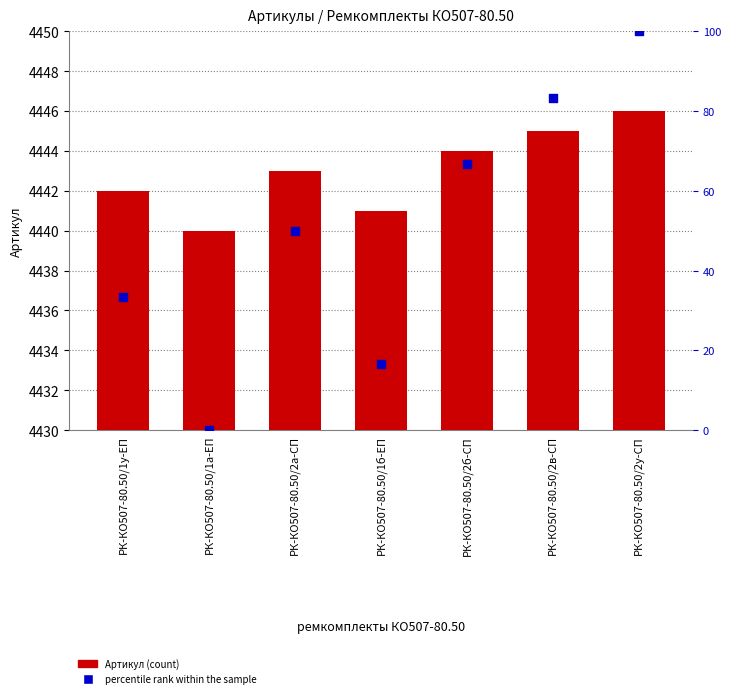

At which category is the sum across all series the highest?

РК-КО507-80.50/2у-СП